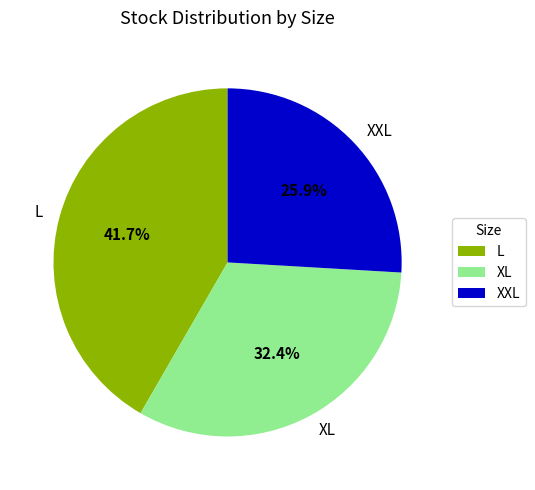

Rank the categories by value from lowest to highest.

XXL, XL, L